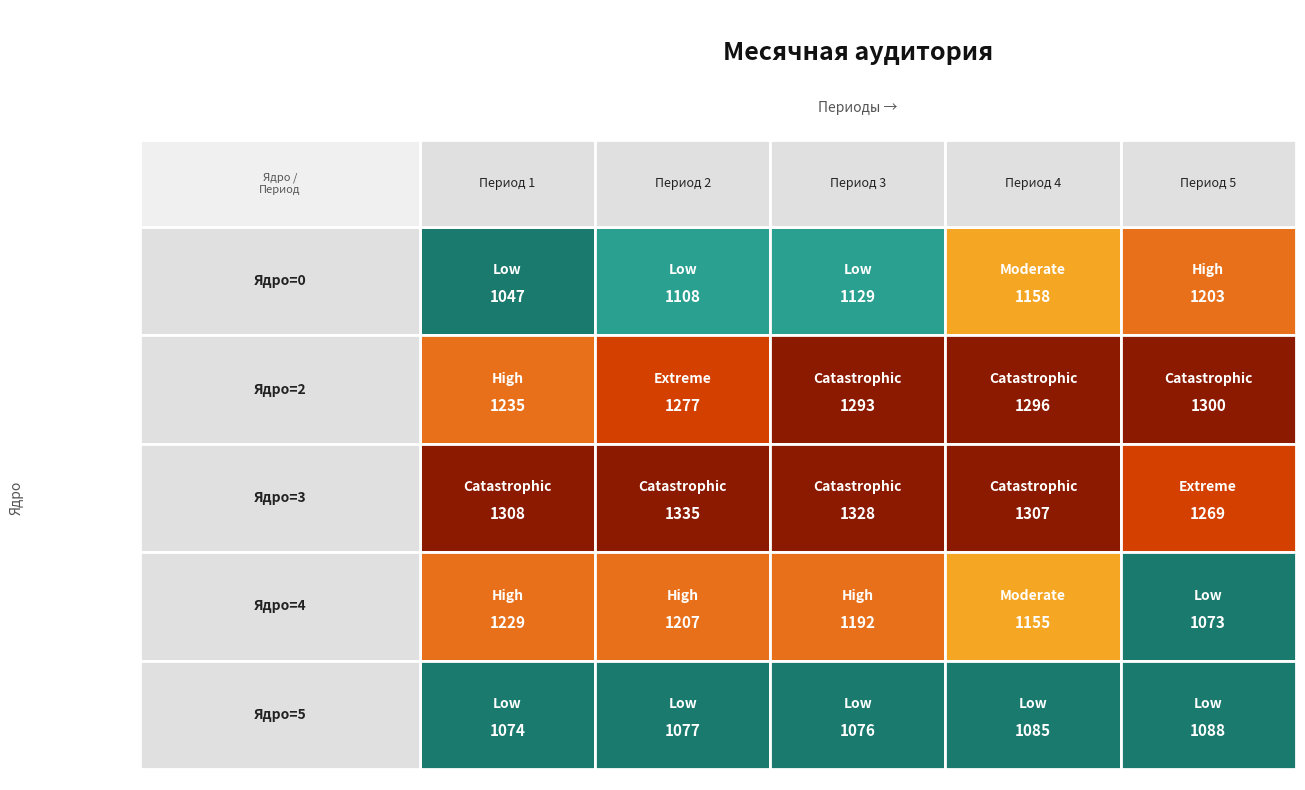

How many series are shown in this chart?

5